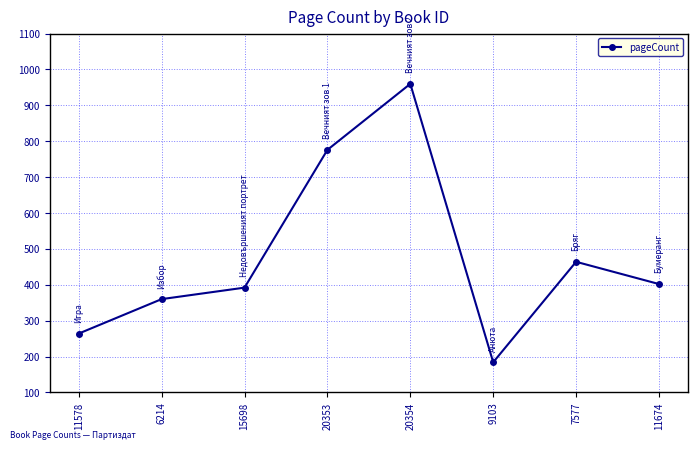

How many interior local peaks (higher than both neighbors) does the data have?

2